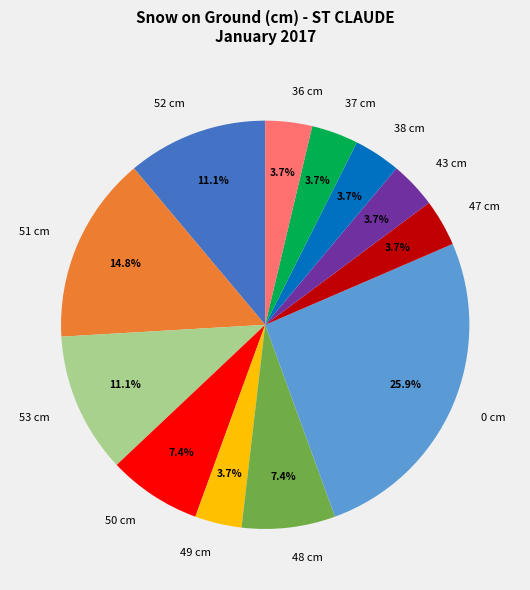

Which has a higher value, 36 cm or 53 cm?

53 cm